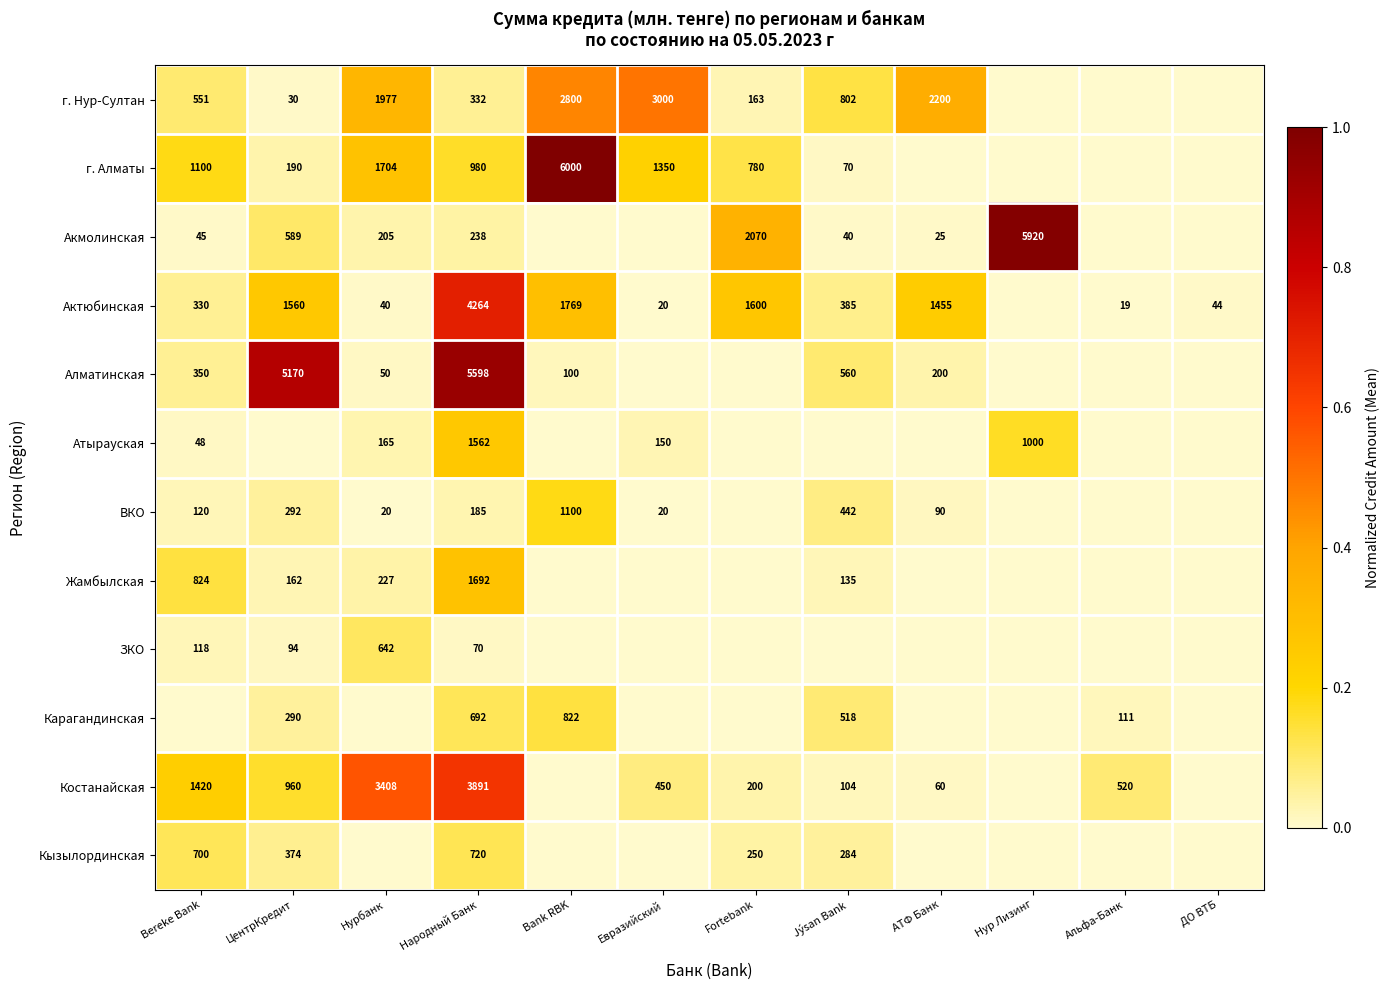

The Акмолинская series shows 40 at Jýsan Bank. True or false?

True